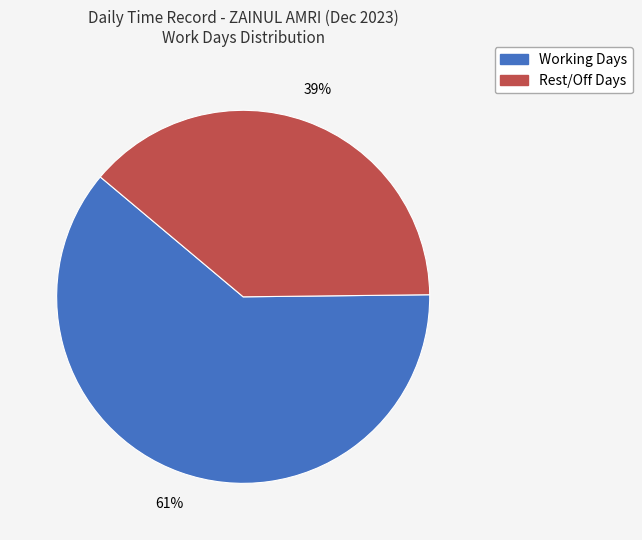

Is there any slice that represents more than half of the pie?

Yes